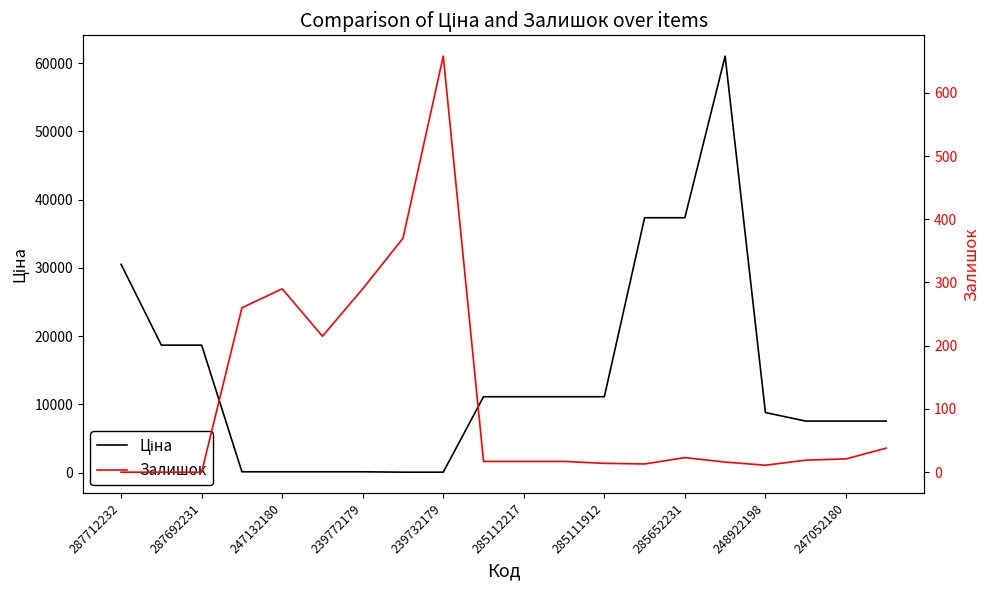

Reading left to right, what are all the values shown in this chart?

Ціна: 30512.3	18671.5	18671.5	113.3	113.3	113.3	113.3	56.7	56.7	11113.6	11113.6	11113.6	11113.6	37343.0	37343.0	61024.7	8797.6	7545.9	7545.9	7545.9
Залишок: 0.0	0.0	0.0	260.0	290.0	215.0	290.0	370.0	658.0	17.0	17.0	17.0	14.0	13.0	23.0	16.0	11.0	19.0	21.0	38.0